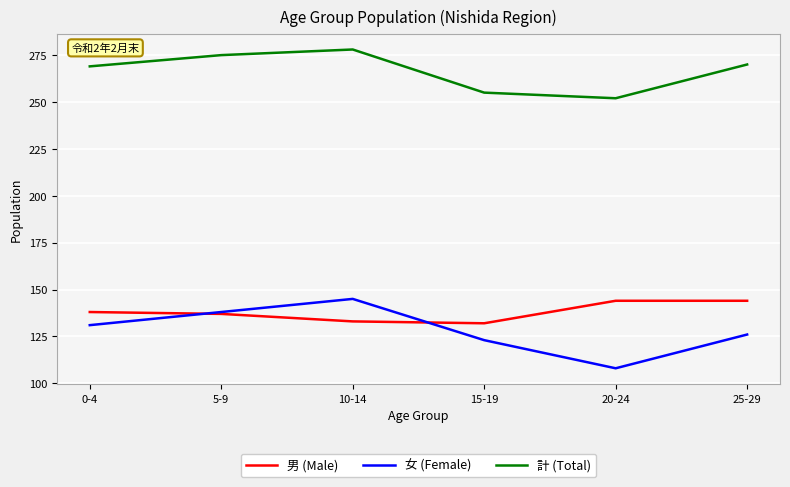

What is the minimum value shown in the chart?

108